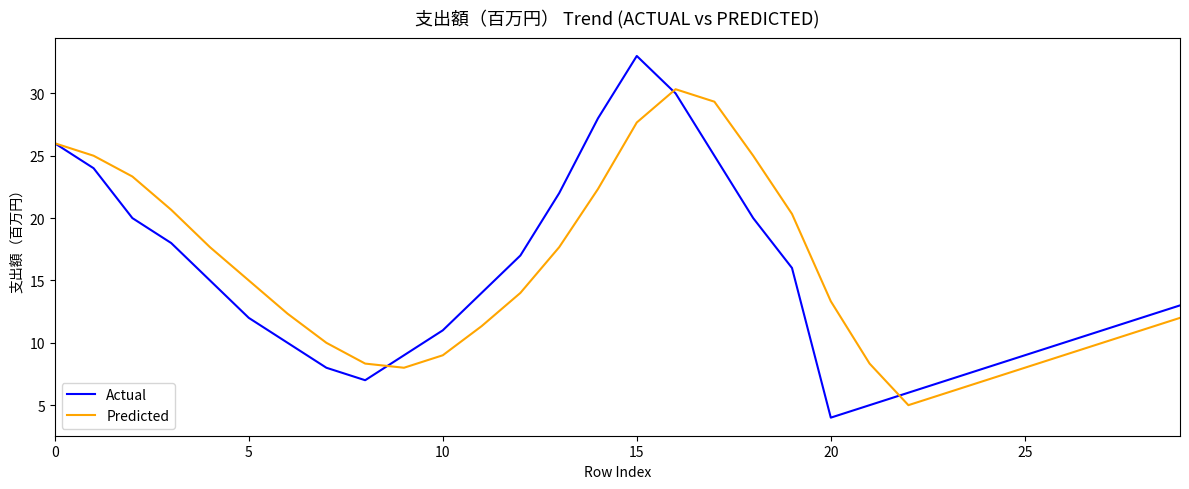

What is the greatest value displayed?

33.0